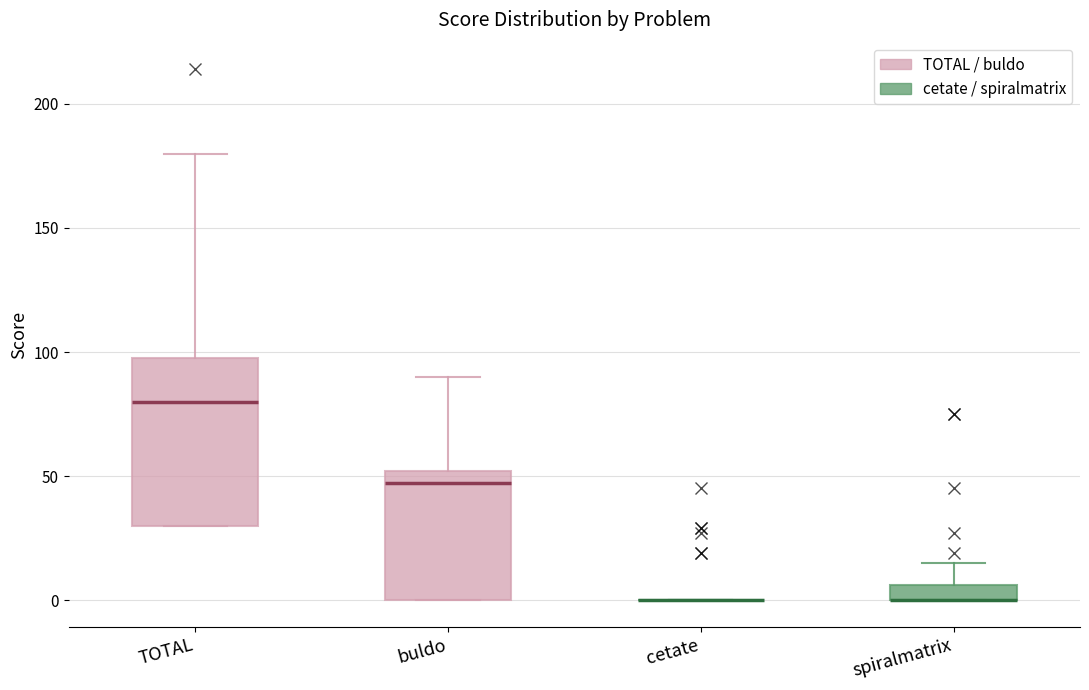

Which box is the tallest, from its lower edge to its upper edge?

TOTAL